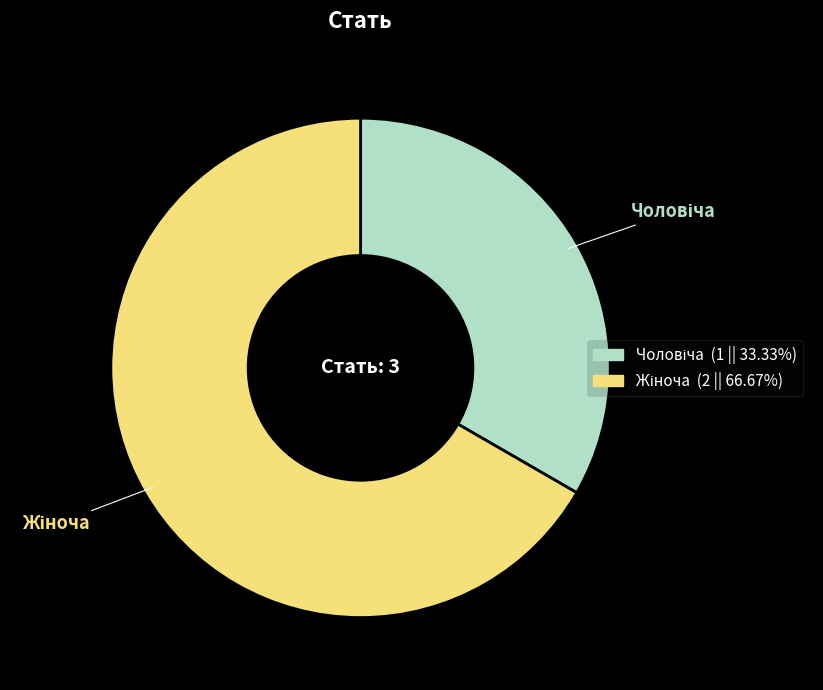

Is there any slice that represents more than half of the pie?

Yes